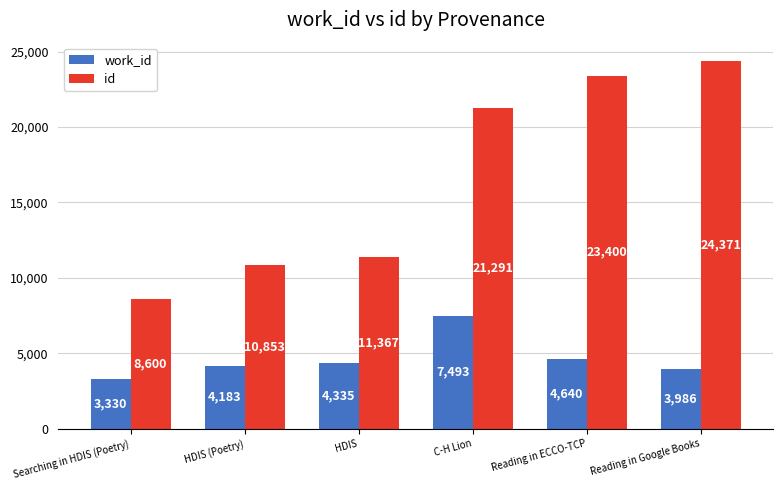

What is the sum of all work_id values?

27967